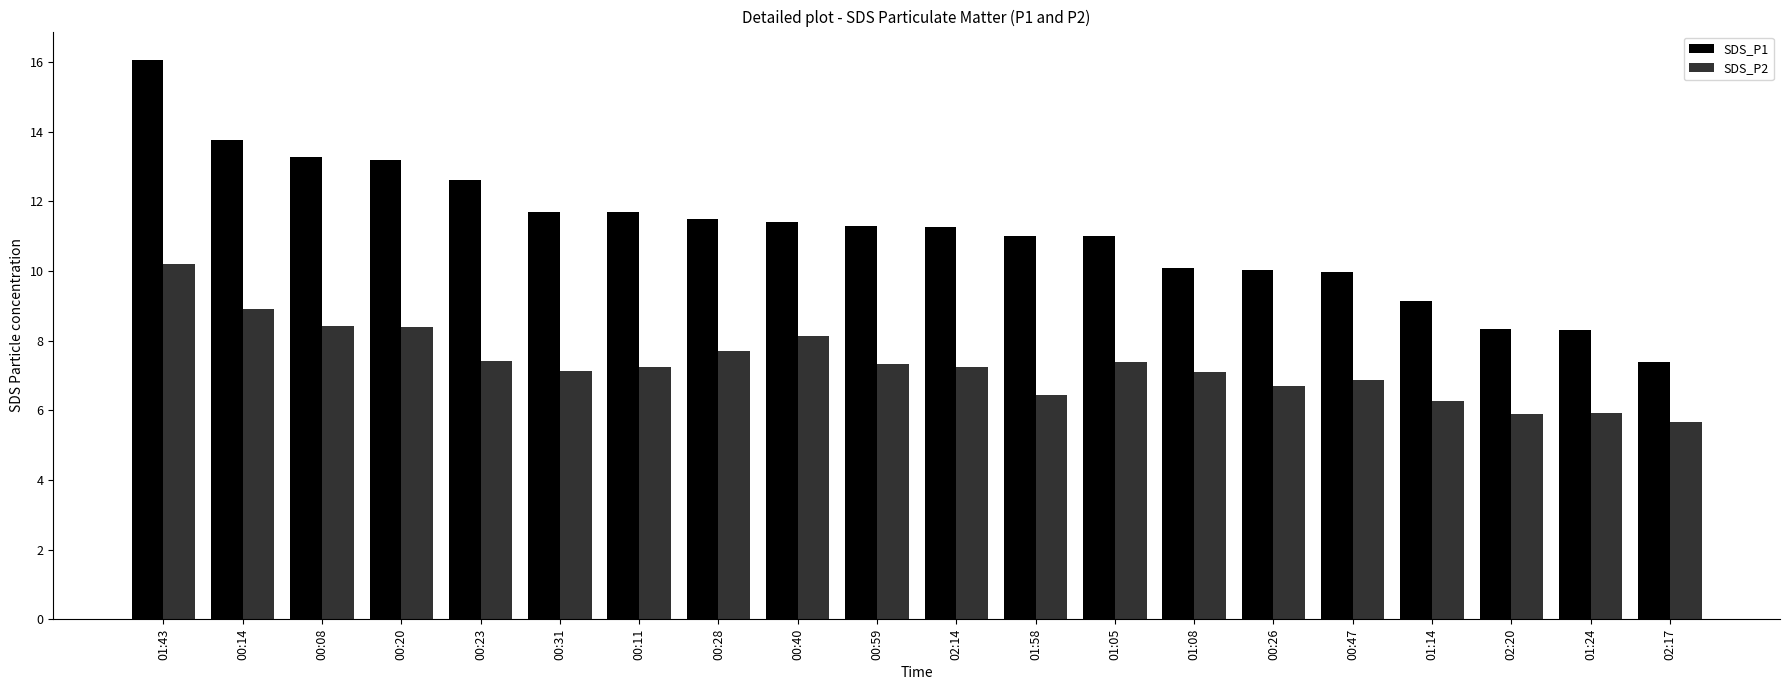

What is the difference between the maximum and minimum values in the SDS_P1 series?

8.7